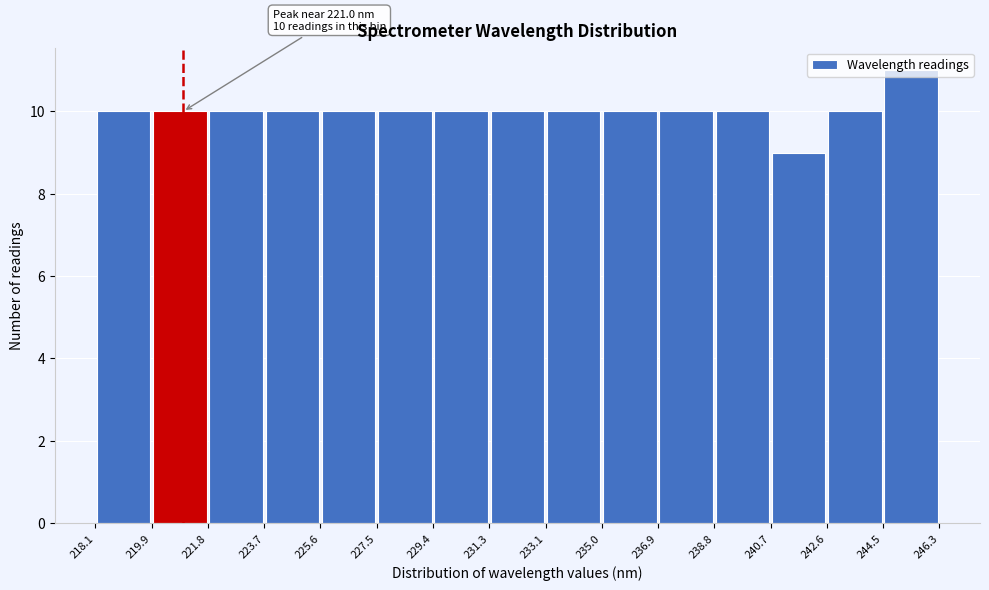

Over which range of the x-axis is the bar tallest?

244.5 to 246.3